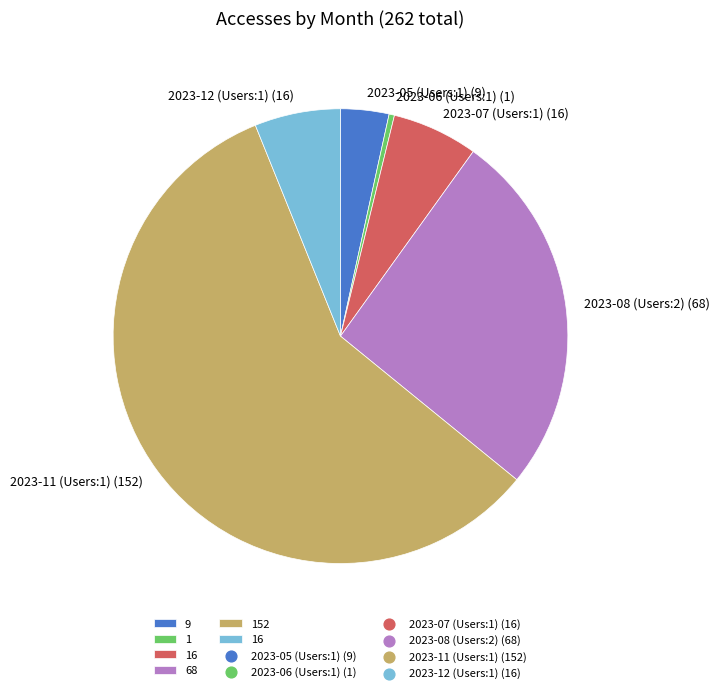

Does any single category account for the majority?

Yes